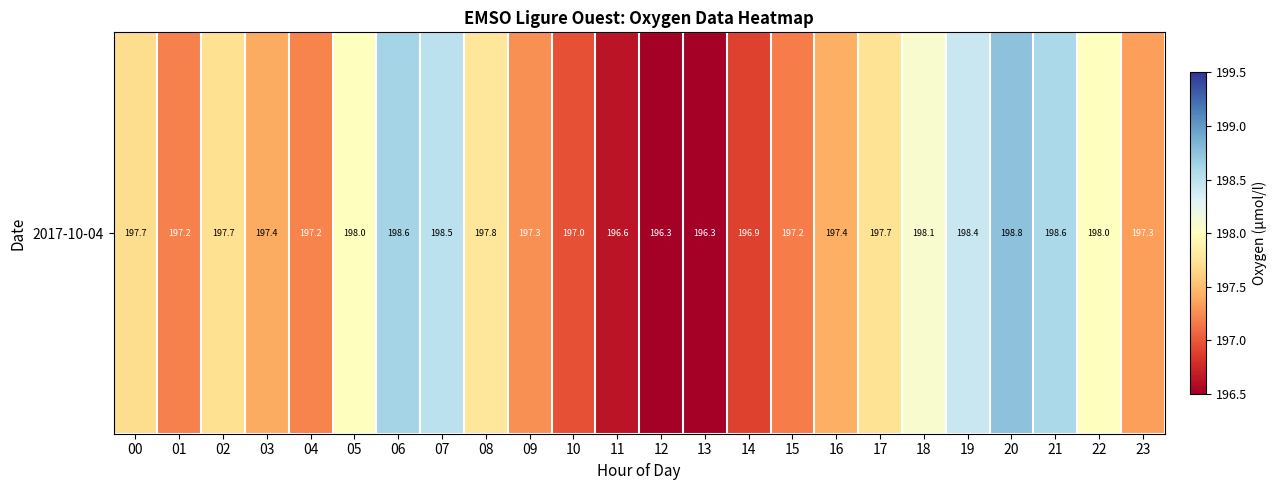

Is it true that the value at 23 is 197.3?

True